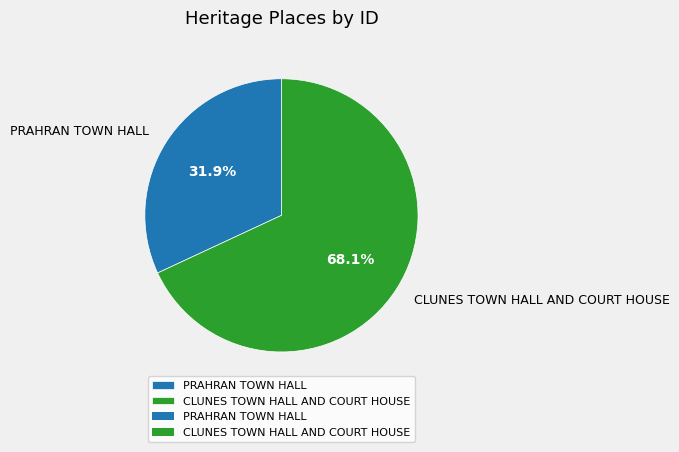

How many segments does this pie chart have?

2